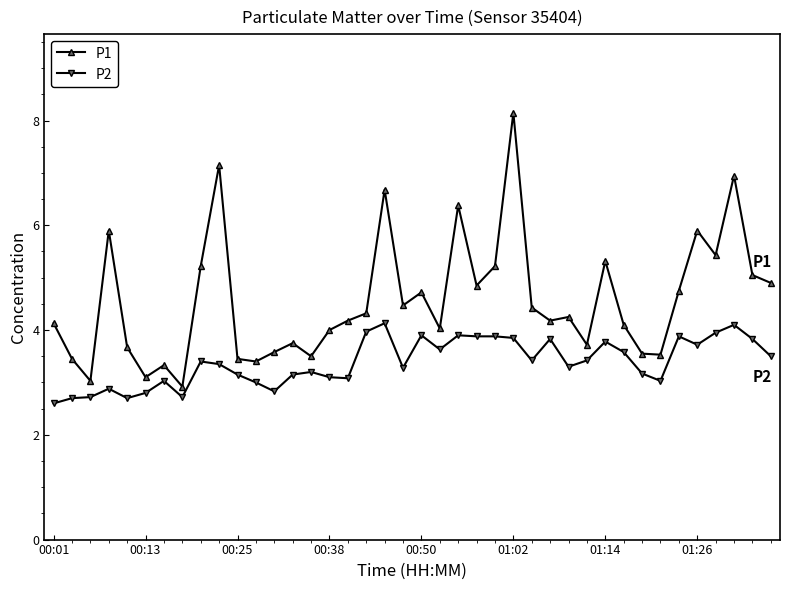

True or false: P1 and P2 cross at least once.

False